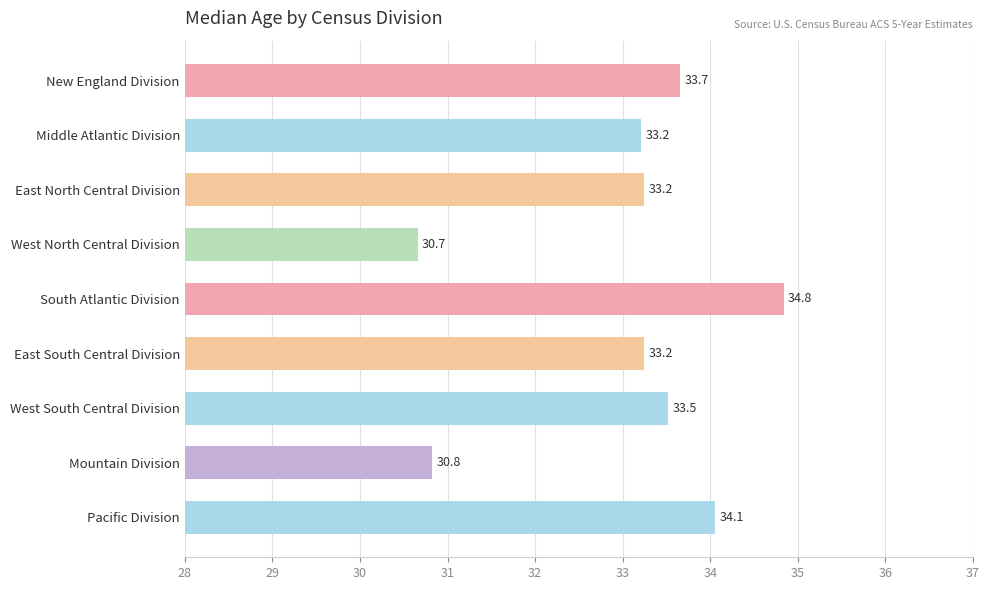

What is the minimum value shown in the chart?

30.7